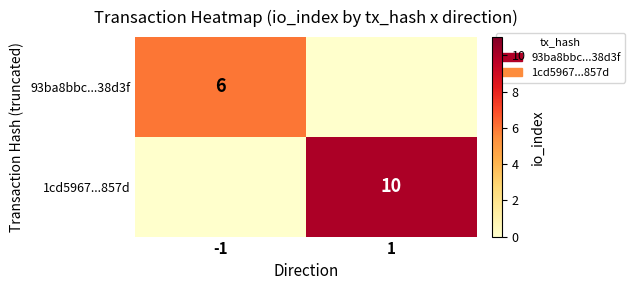

True or false: 93ba8bbc...38d3f has a value of 6 at -1.

True